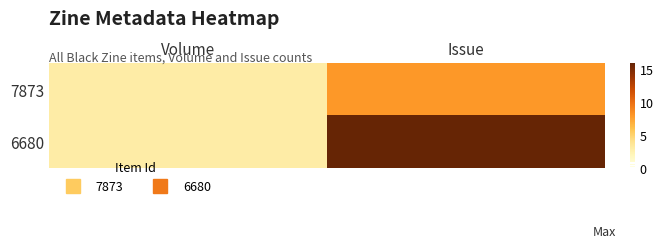

Which category has the lowest value across all series?

Volume